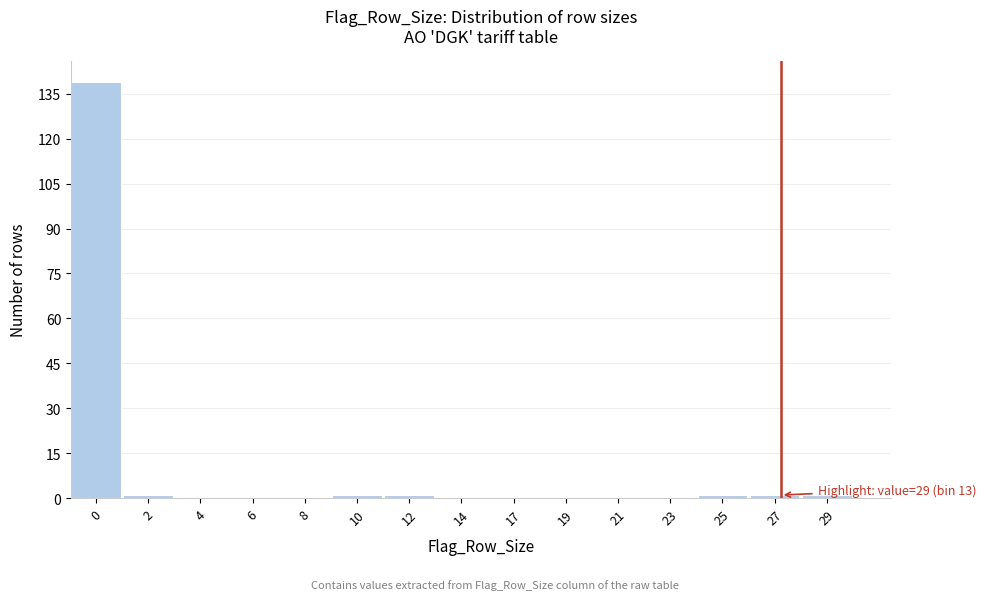

Reading left to right, list all the values displayed in this chart.

0=139	2=1	4=0	6=0	8=0	10=1	12=1	14=0	17=0	19=0	21=0	23=0	25=1	27=1	29=1